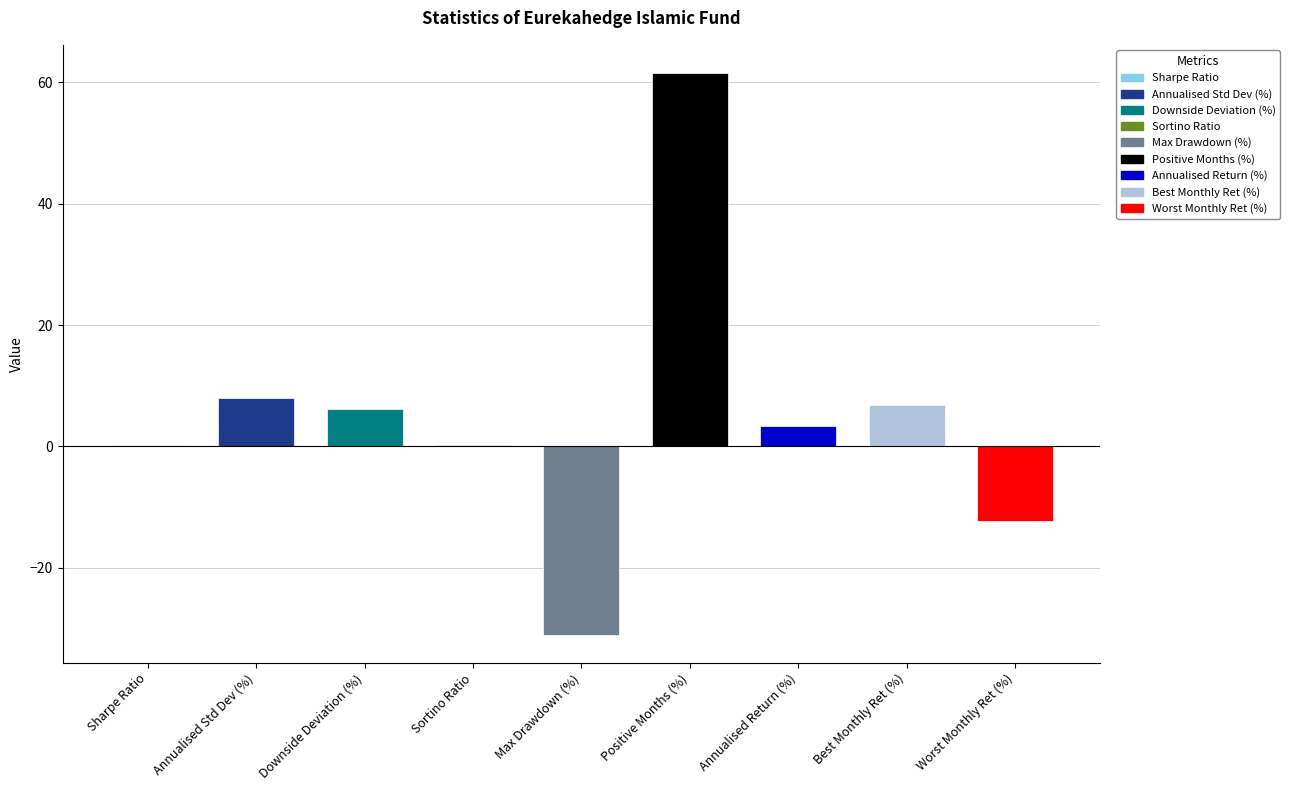

What value does the data have at Annualised Return (%)?

3.4